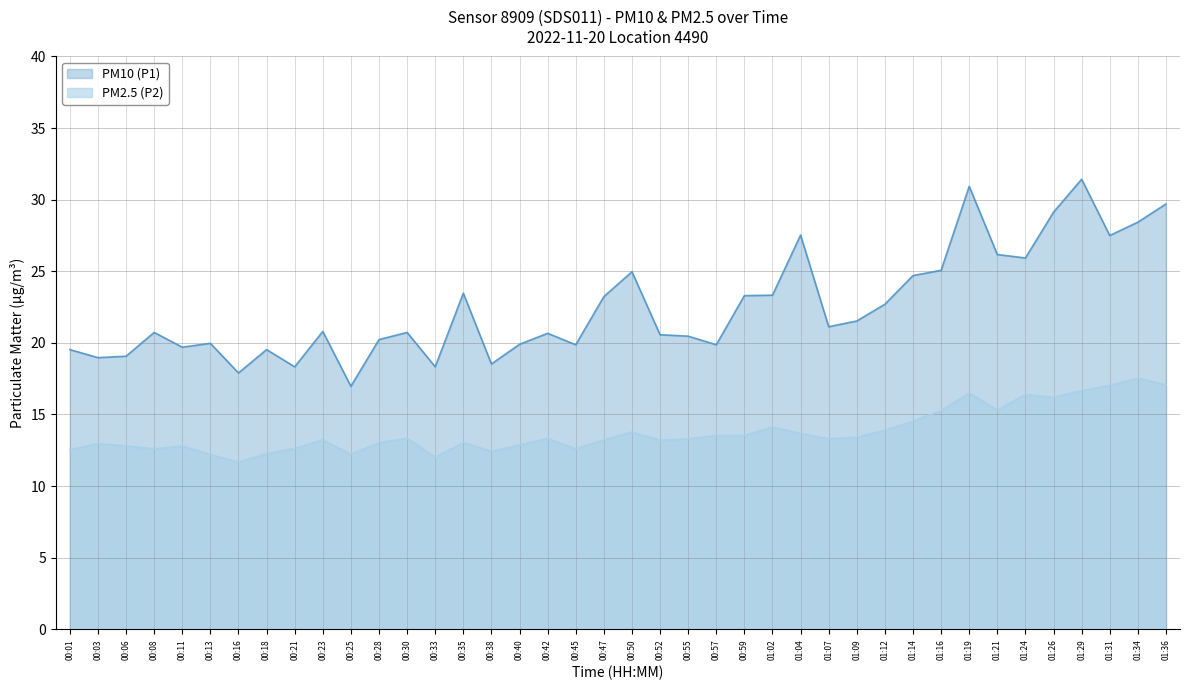

Which series has the largest total across all categories?

PM10 (P1)